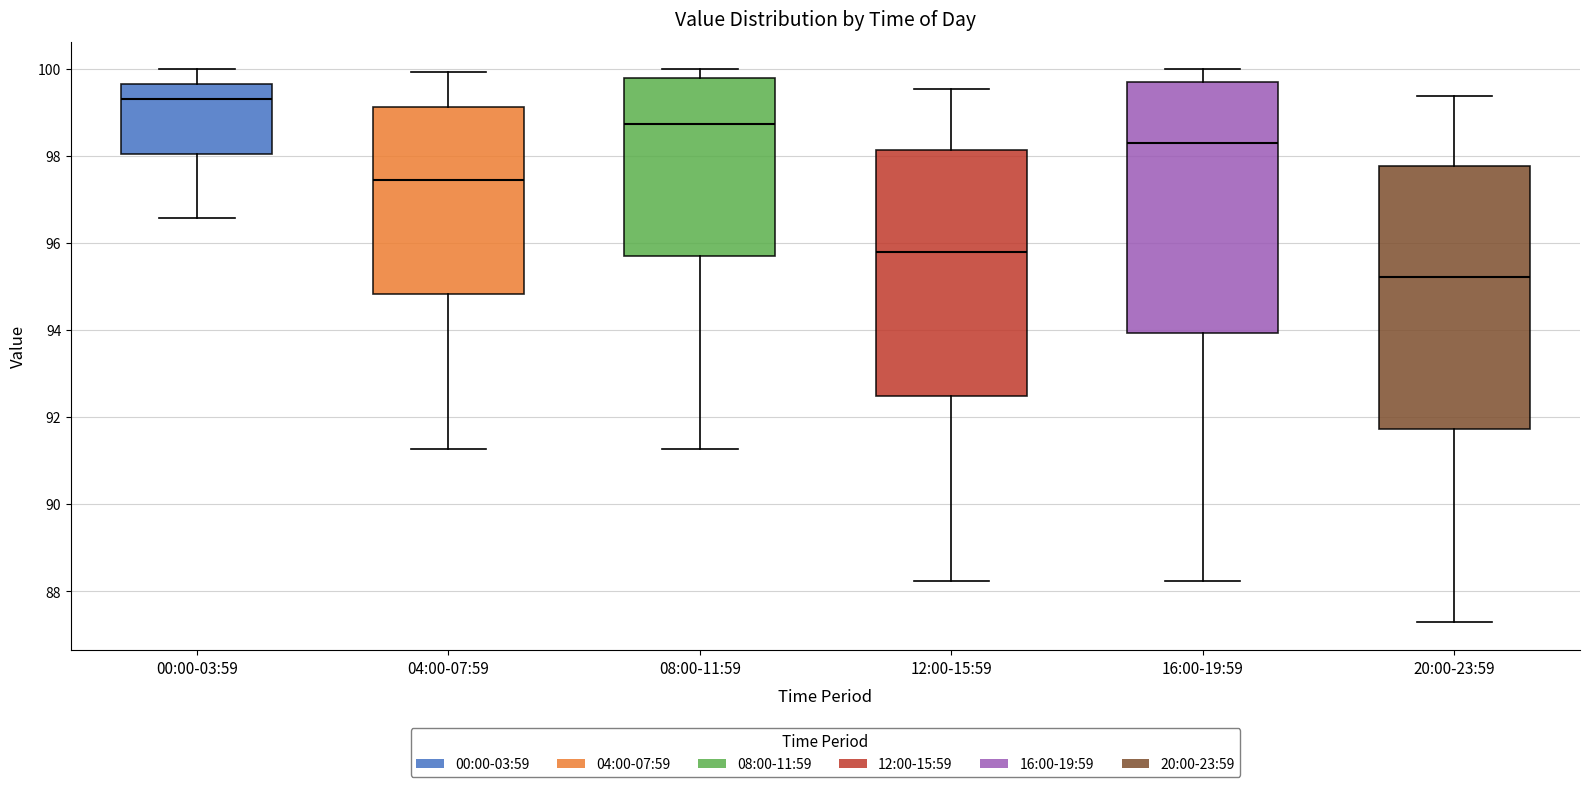

Comparing the boxes themselves (not the whiskers), which one is the tallest?

20:00-23:59